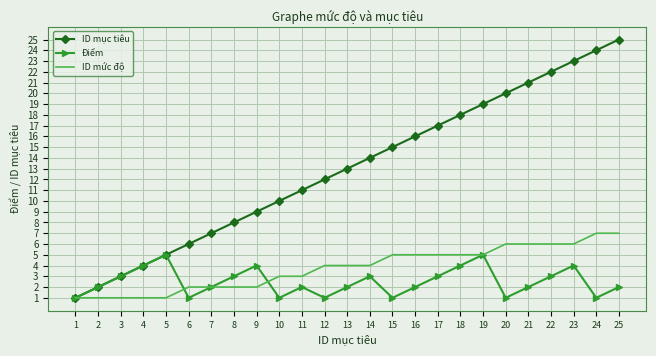

What is the sum of the ID mức độ values at 10 and 14?

7